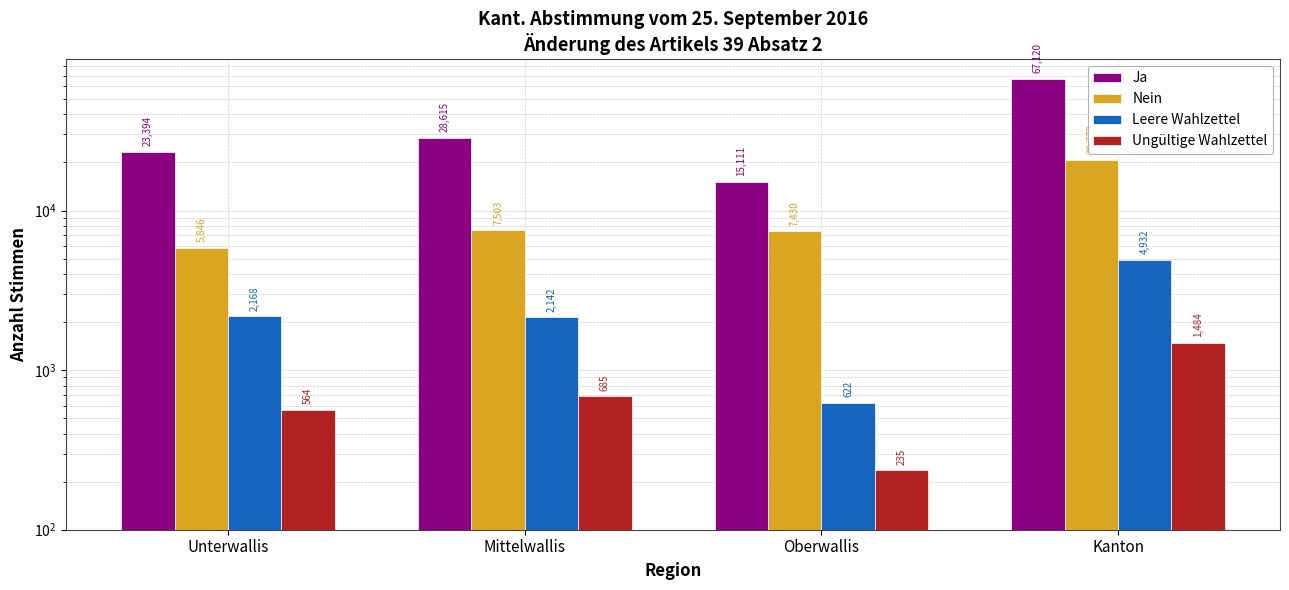

Reading right to left, transcribe all the data shown in this chart.

Ja: 67120	15111	28615	23394
Nein: 20779	7430	7503	5846
Leere Wahlzettel: 4932	622	2142	2168
Ungültige Wahlzettel: 1484	235	685	564